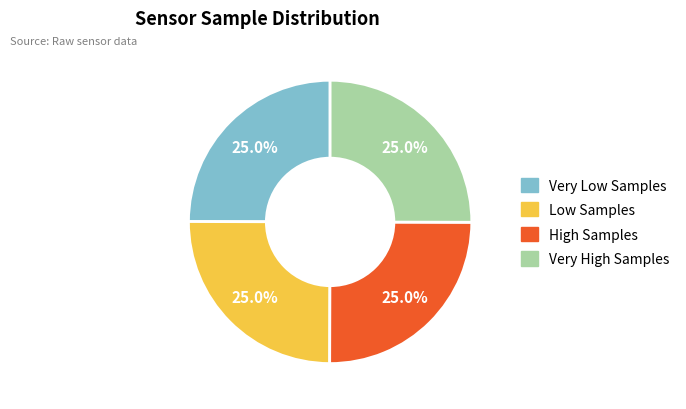

Is there a majority slice in this chart?

No